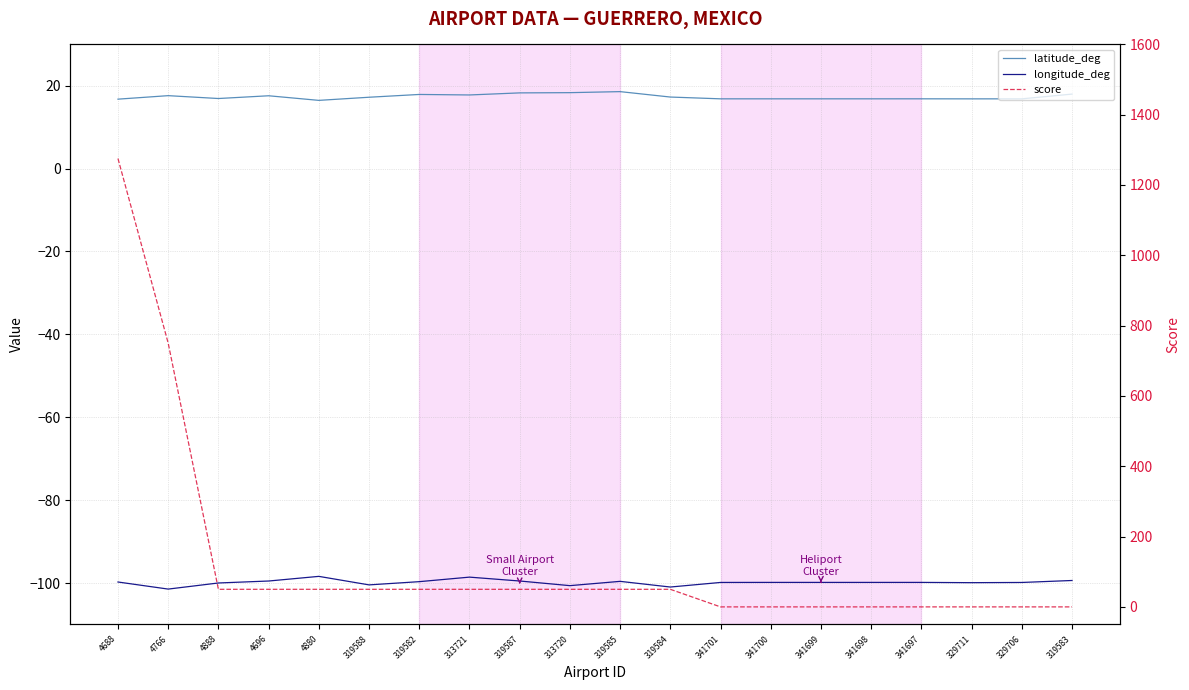

What is the greatest value displayed?

1275.0